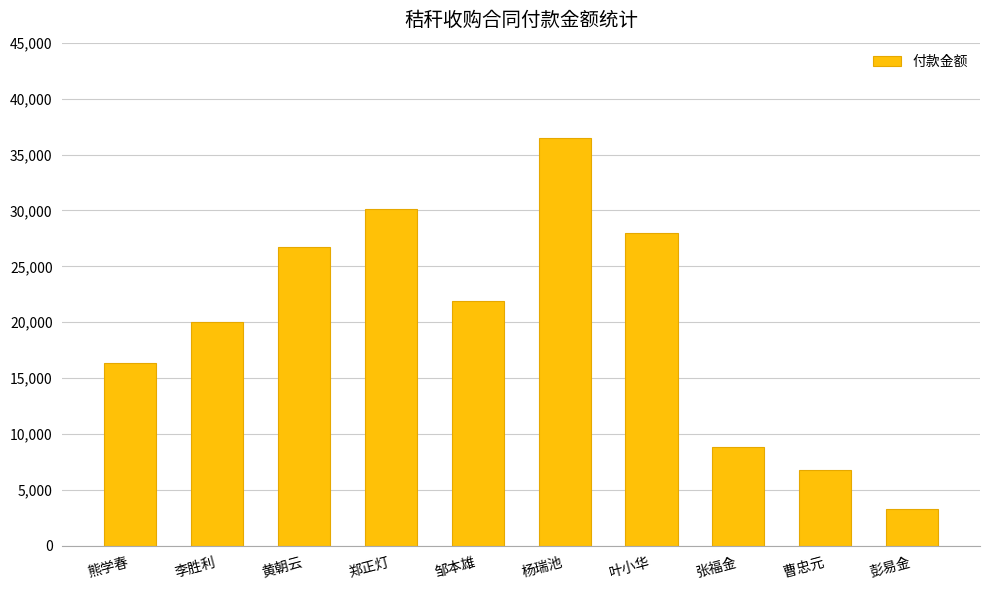

At which label does the data first exceed 21918?

黄朝云